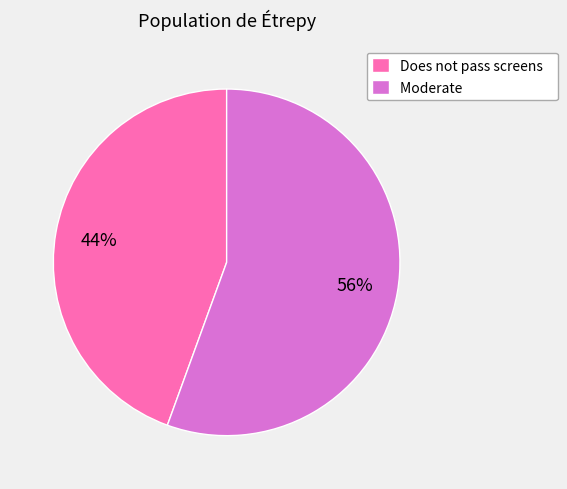

What is the ratio of the value at Moderate to the value at Does not pass screens?

1.3